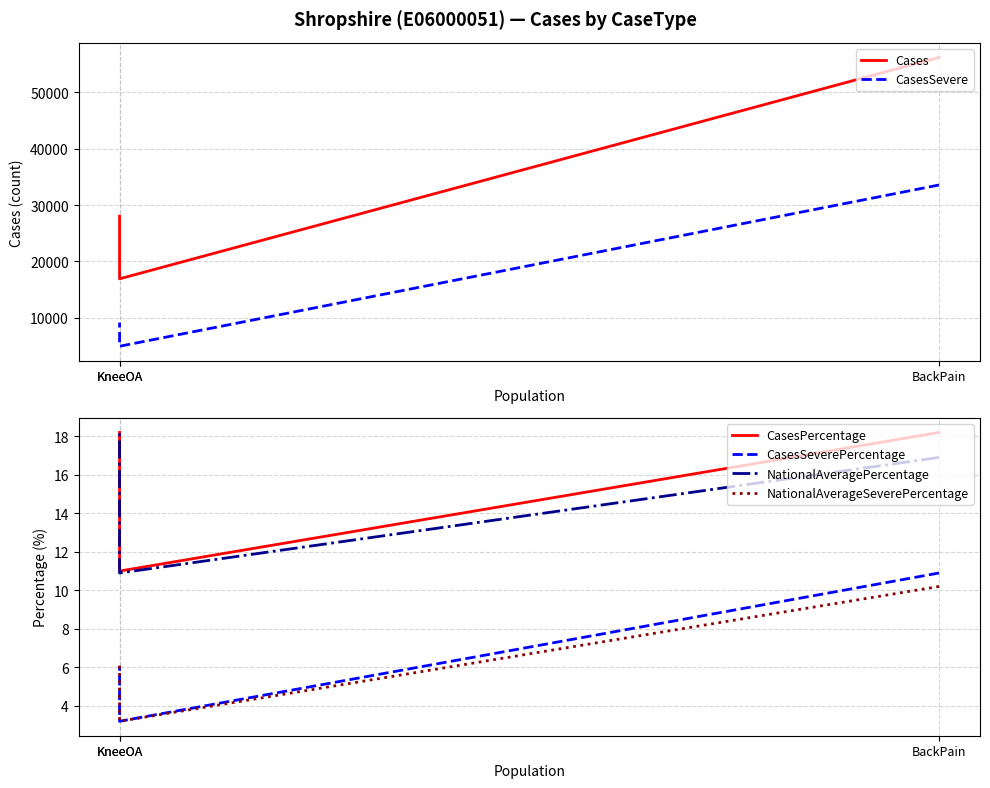

What is the sum of all CasesPercentage values?

47.4